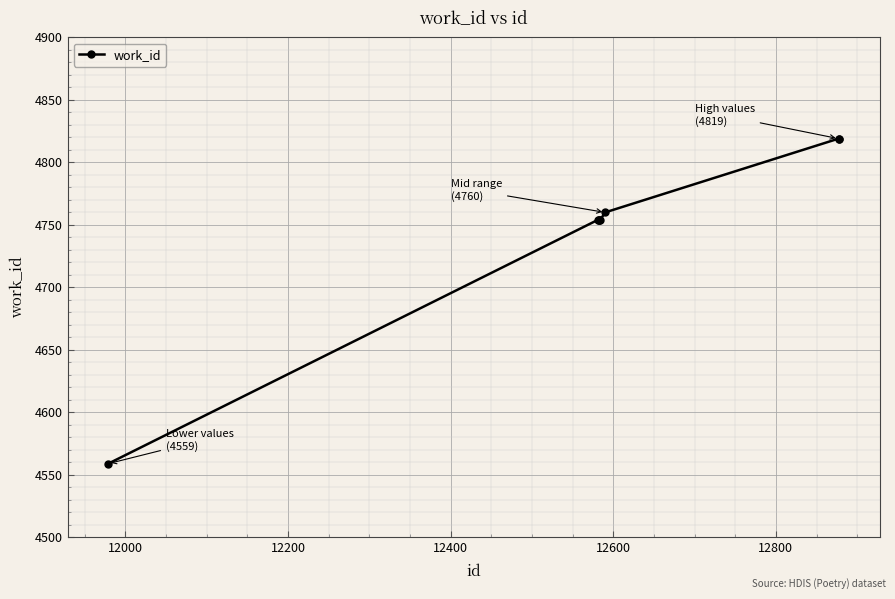

What is the average value?

4747